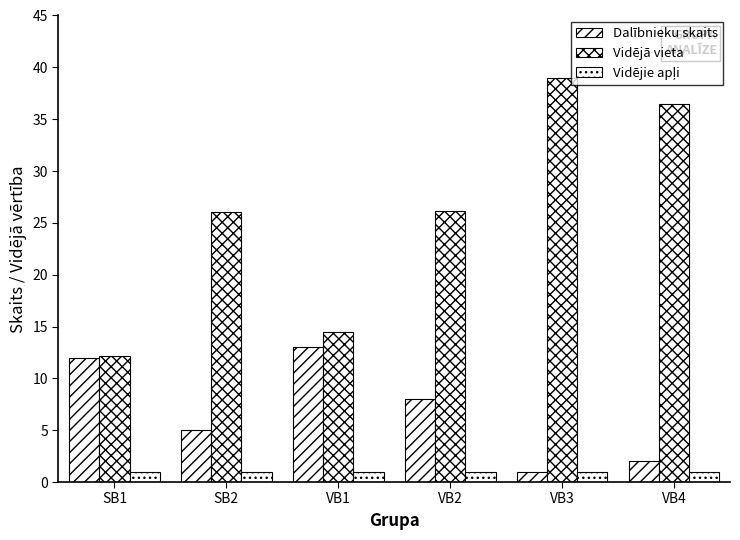

What is the label of the 4th bar from the right?

VB1